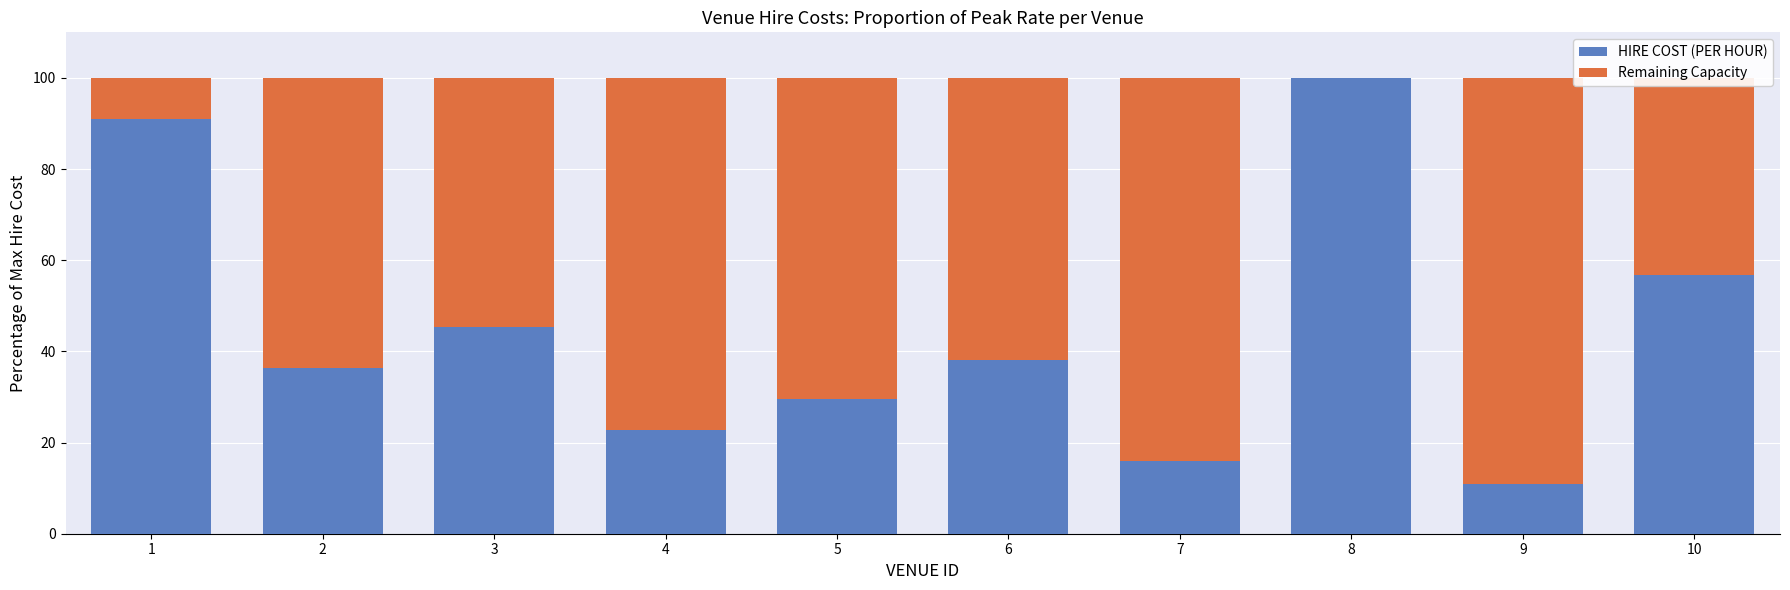

What is the total value across all series at 8?

100.0